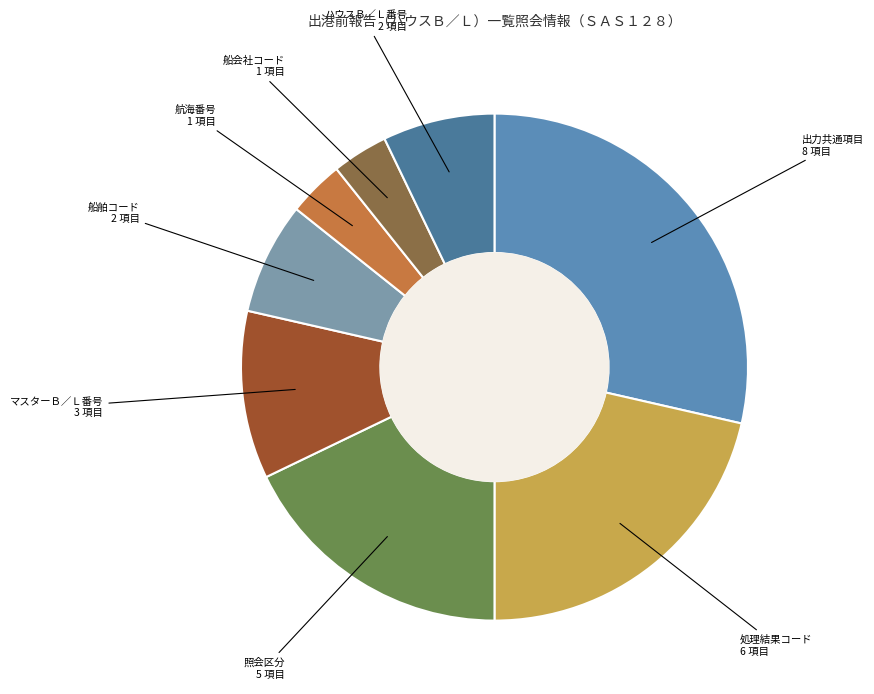

What is the smallest slice in the pie chart?

航海番号